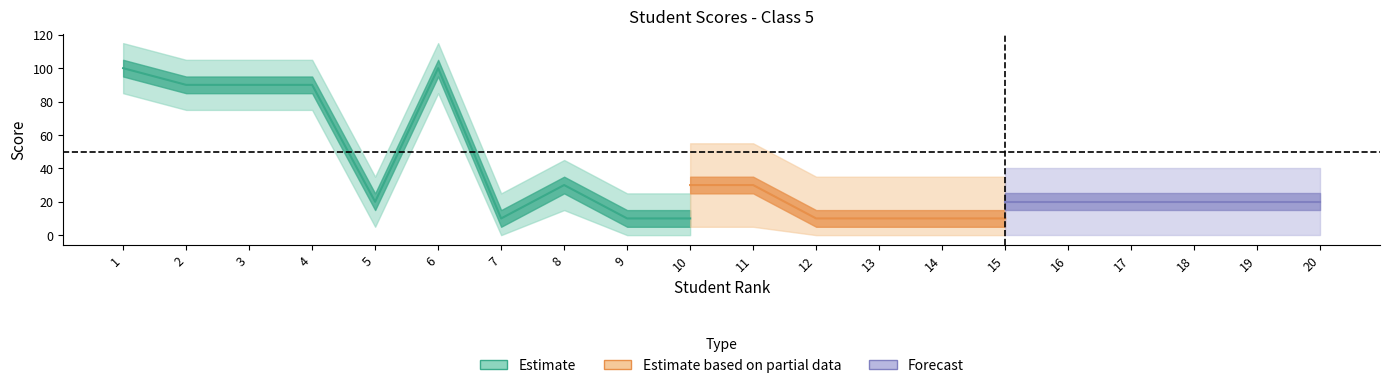

The P2 series shows 10 at 15. True or false?

True